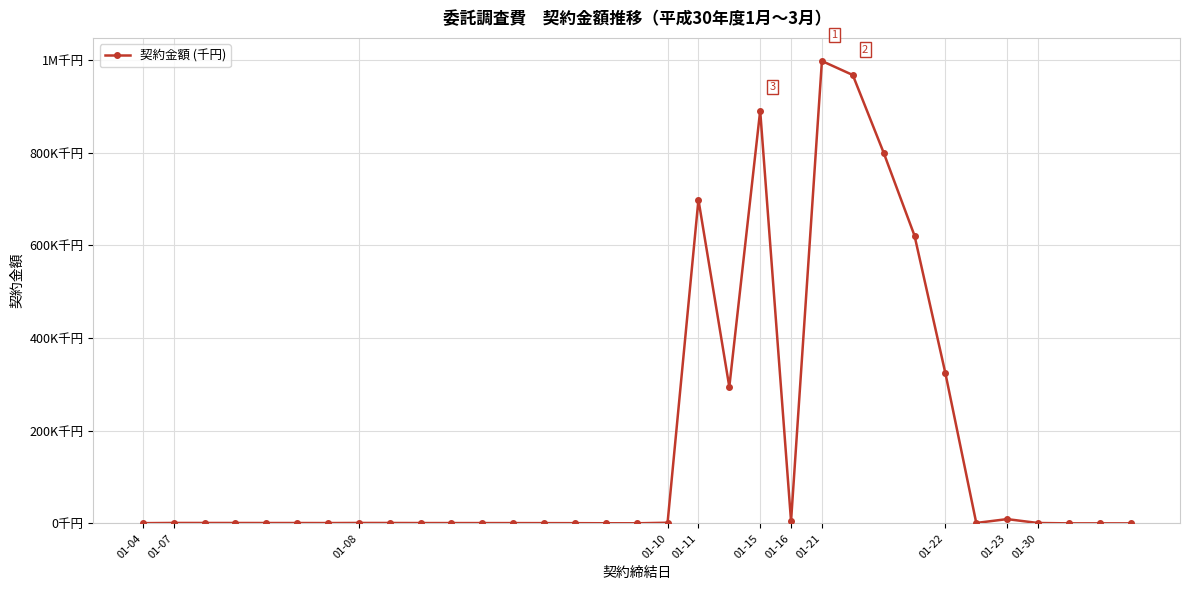

Is this an area chart (filled region under the line)?

No